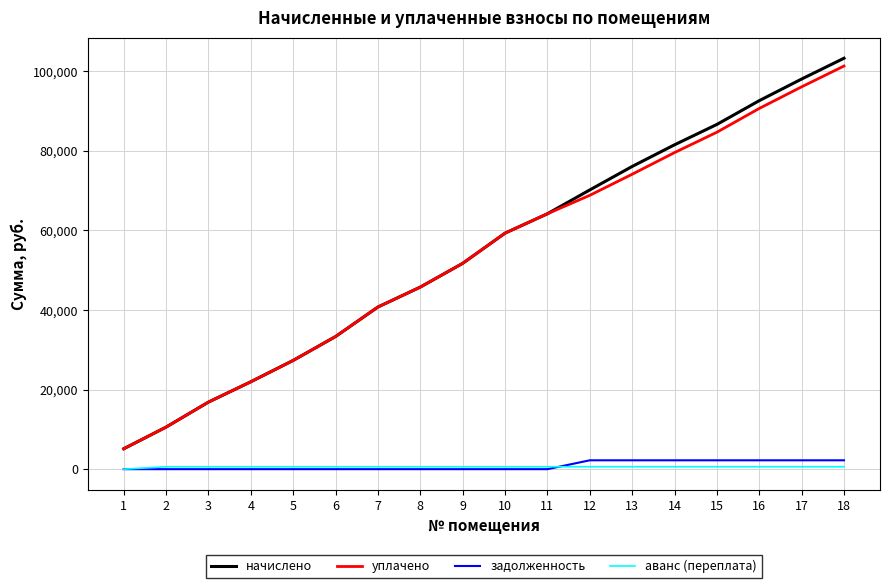

What is the sum of all задолженность values?

15609.2